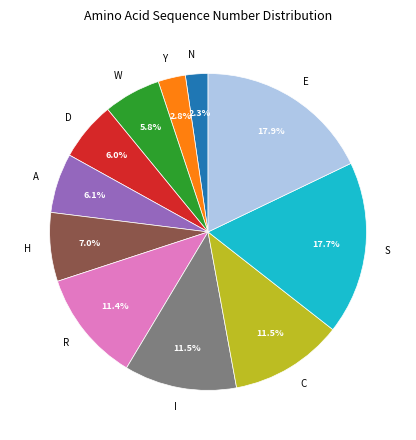

Approximately how many times larger is the value at I compared to R?

1.0